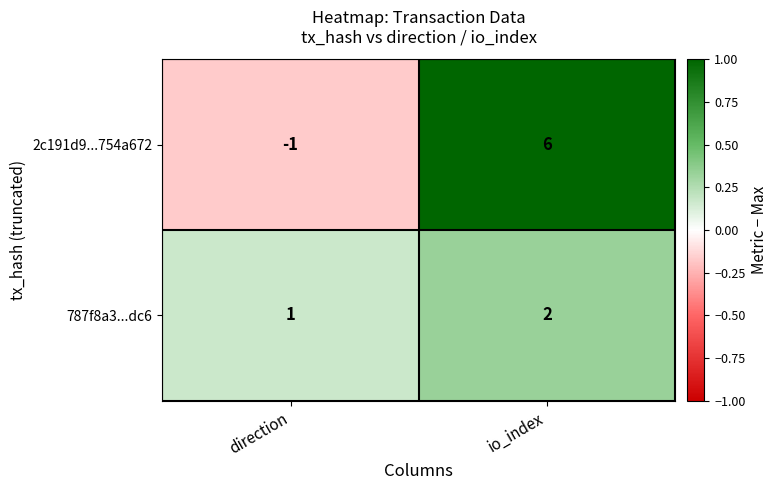

Rank the series at io_index from highest to lowest value.

2c191d9...754a672, 787f8a3...dc6